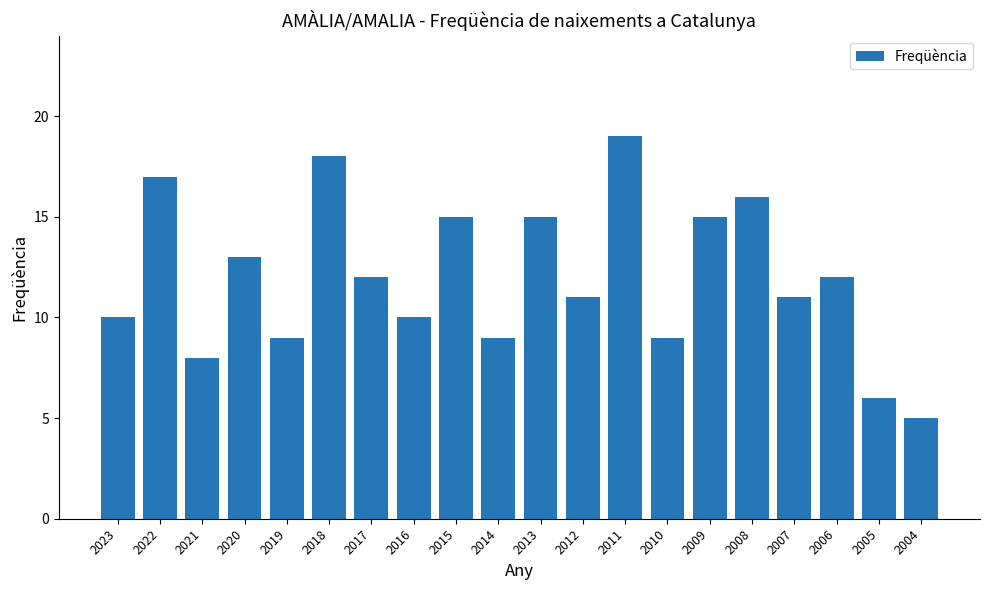

True or false: the data shows 15 at 2013.

True